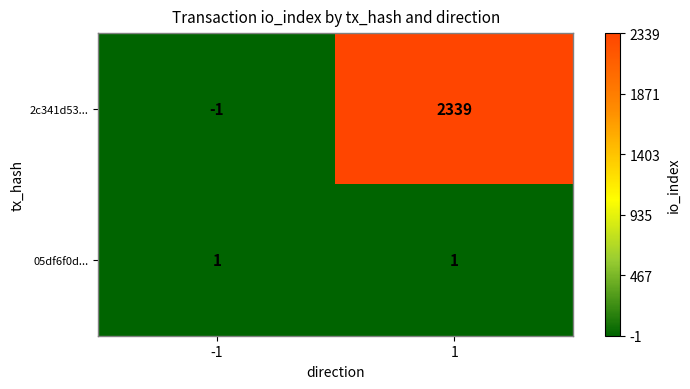

What is the average value of the 2c341d53... series?

1169